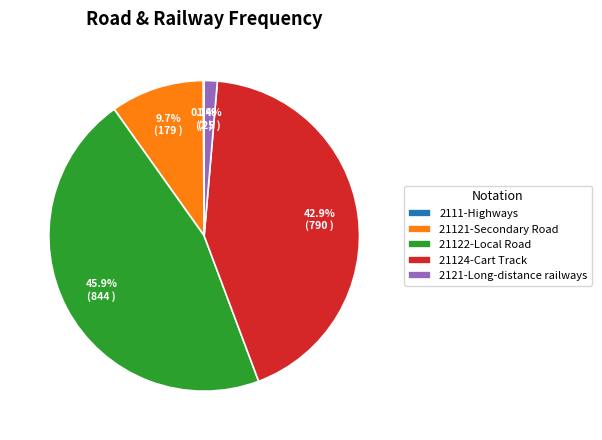

Is there any slice that represents more than half of the pie?

No